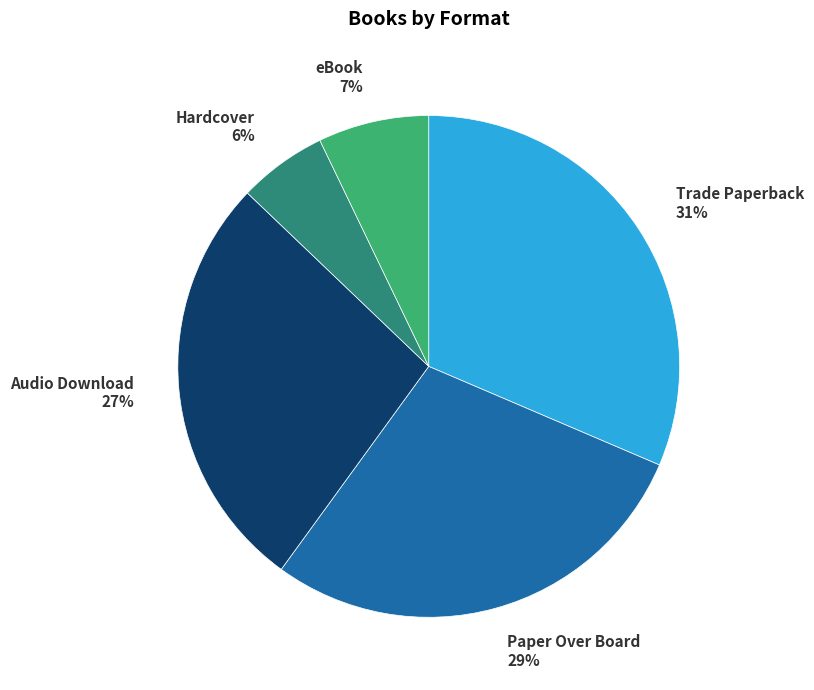

Between Paper Over Board 29% and eBook 7%, which is larger?

Paper Over Board 29%